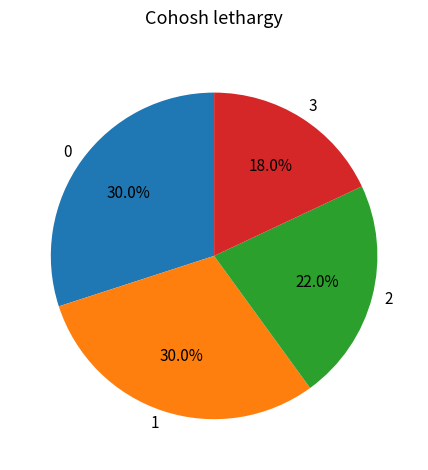

What percentage is NOT represented by 1?

70.0%